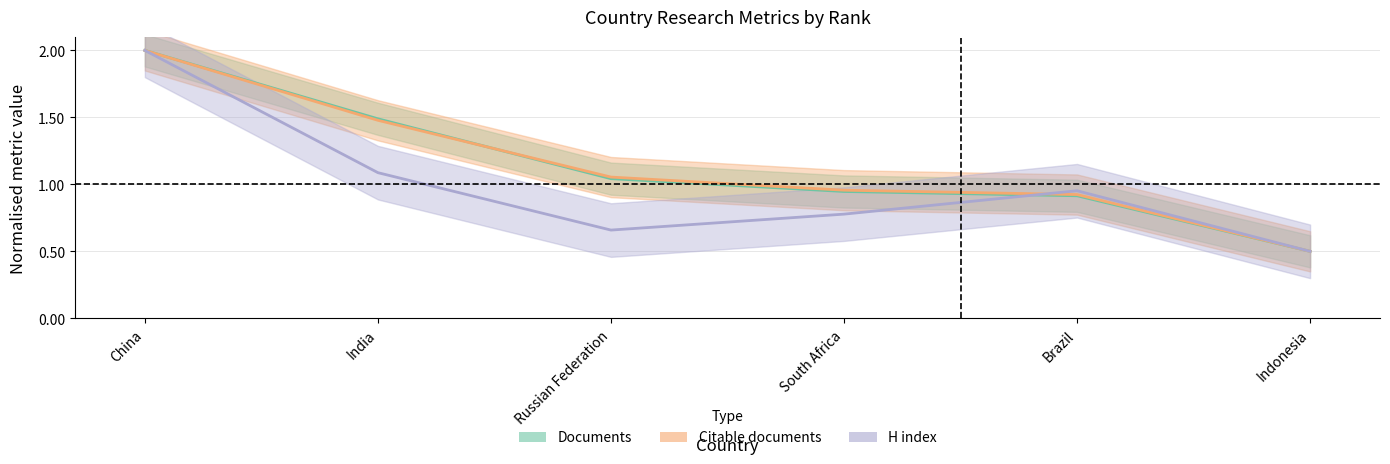

Which series has the largest range (max minus min)?

Documents